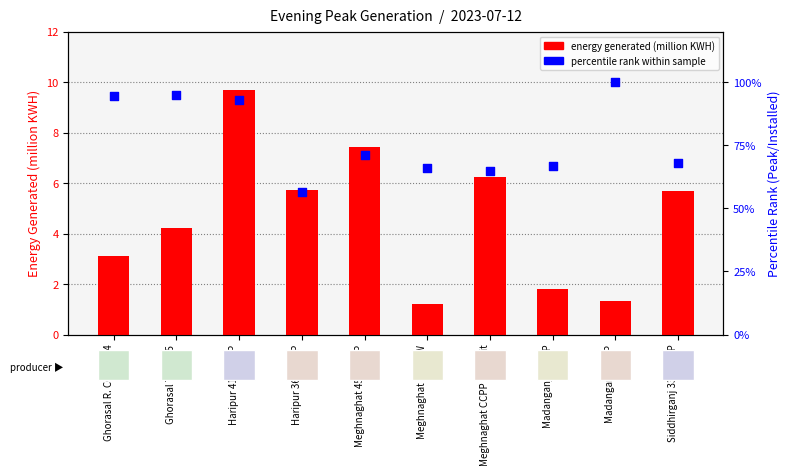

Which series contains the highest Y value?

percentile rank within sample